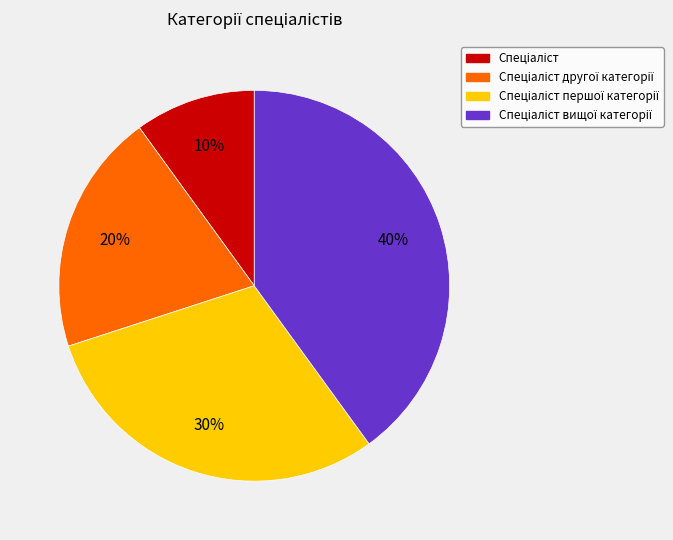

To the nearest percent, what is the average slice percentage?

25%